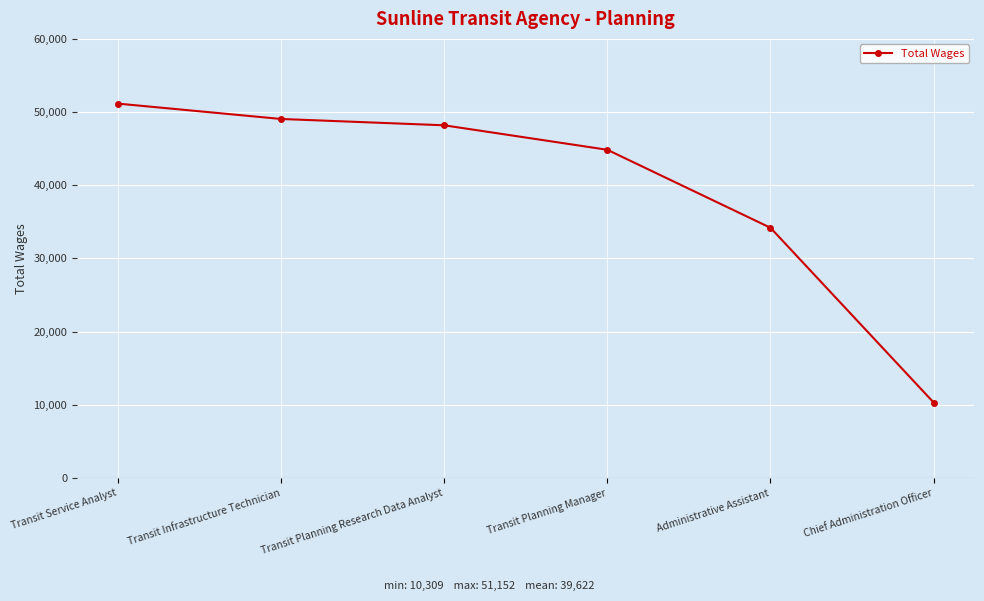

Rank the categories by value from highest to lowest.

Transit Service Analyst, Transit Infrastructure Technician, Transit Planning Research Data Analyst, Transit Planning Manager, Administrative Assistant, Chief Administration Officer